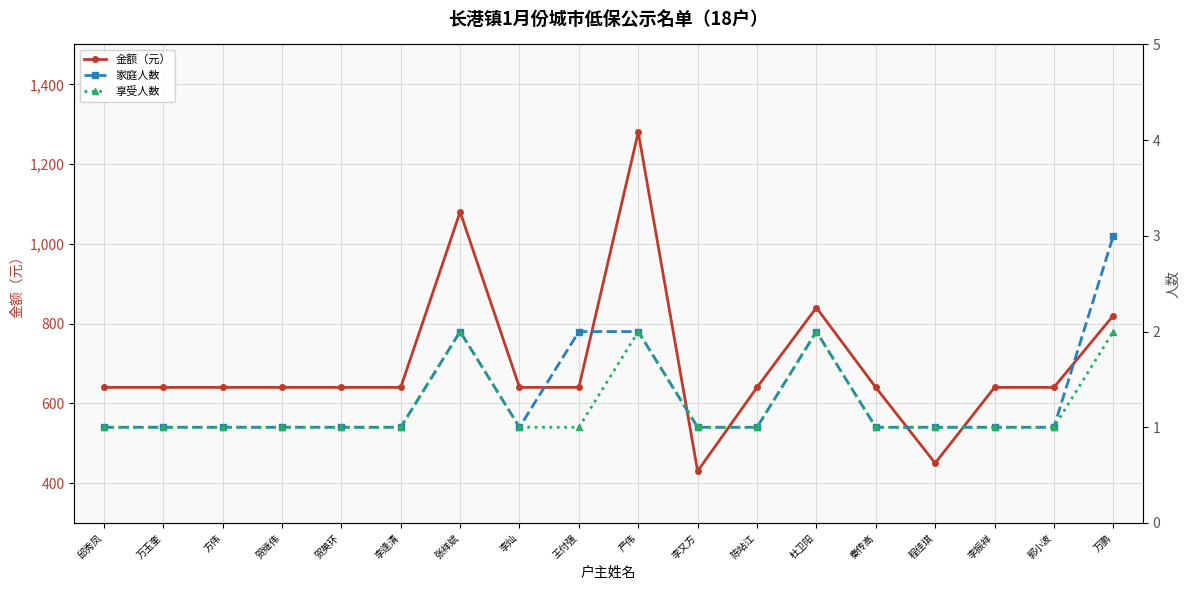

True or false: 享受人数 has more than 0 interior local peaks.

True